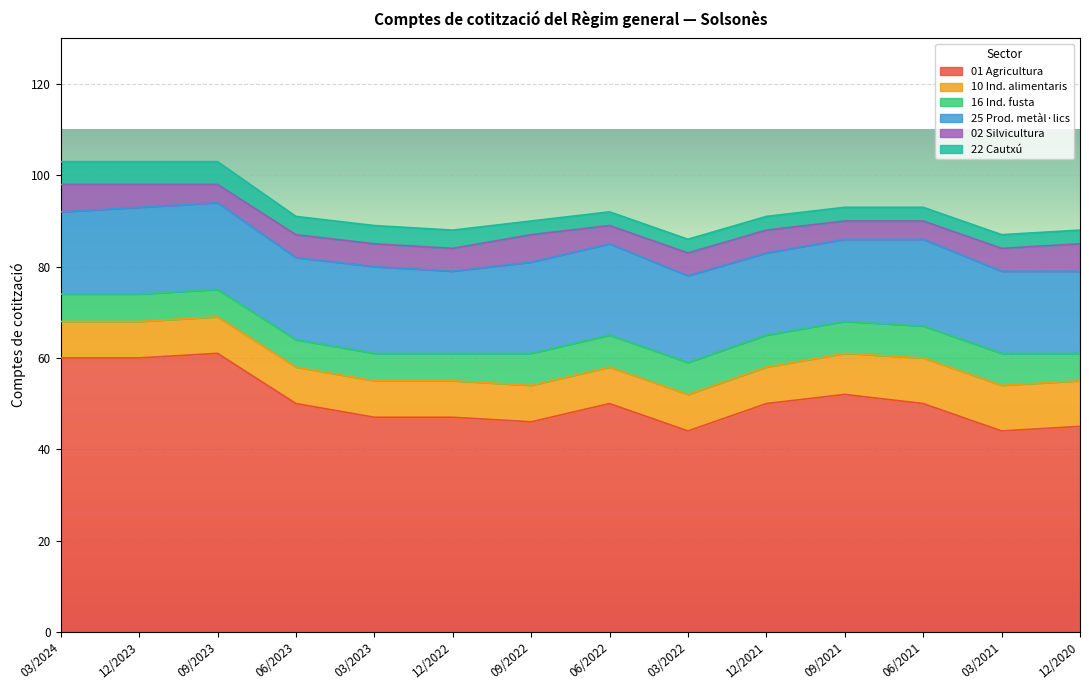

Reading left to right, list all the values displayed in this chart.

01 Agricultura: 03/2024=60	12/2023=60	09/2023=61	06/2023=50	03/2023=47	12/2022=47	09/2022=46	06/2022=50	03/2022=44	12/2021=50	09/2021=52	06/2021=50	03/2021=44	12/2020=45
10 Ind. alimentaris: 03/2024=8	12/2023=8	09/2023=8	06/2023=8	03/2023=8	12/2022=8	09/2022=8	06/2022=8	03/2022=8	12/2021=8	09/2021=9	06/2021=10	03/2021=10	12/2020=10
16 Ind. fusta: 03/2024=6	12/2023=6	09/2023=6	06/2023=6	03/2023=6	12/2022=6	09/2022=7	06/2022=7	03/2022=7	12/2021=7	09/2021=7	06/2021=7	03/2021=7	12/2020=6
25 Prod. metàl·lics: 03/2024=18	12/2023=19	09/2023=19	06/2023=18	03/2023=19	12/2022=18	09/2022=20	06/2022=20	03/2022=19	12/2021=18	09/2021=18	06/2021=19	03/2021=18	12/2020=18
02 Silvicultura: 03/2024=6	12/2023=5	09/2023=4	06/2023=5	03/2023=5	12/2022=5	09/2022=6	06/2022=4	03/2022=5	12/2021=5	09/2021=4	06/2021=4	03/2021=5	12/2020=6
22 Cautxú: 03/2024=5	12/2023=5	09/2023=5	06/2023=4	03/2023=4	12/2022=4	09/2022=3	06/2022=3	03/2022=3	12/2021=3	09/2021=3	06/2021=3	03/2021=3	12/2020=3